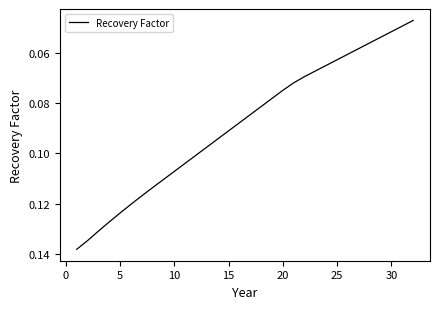

What is the sum of all values?

2.8